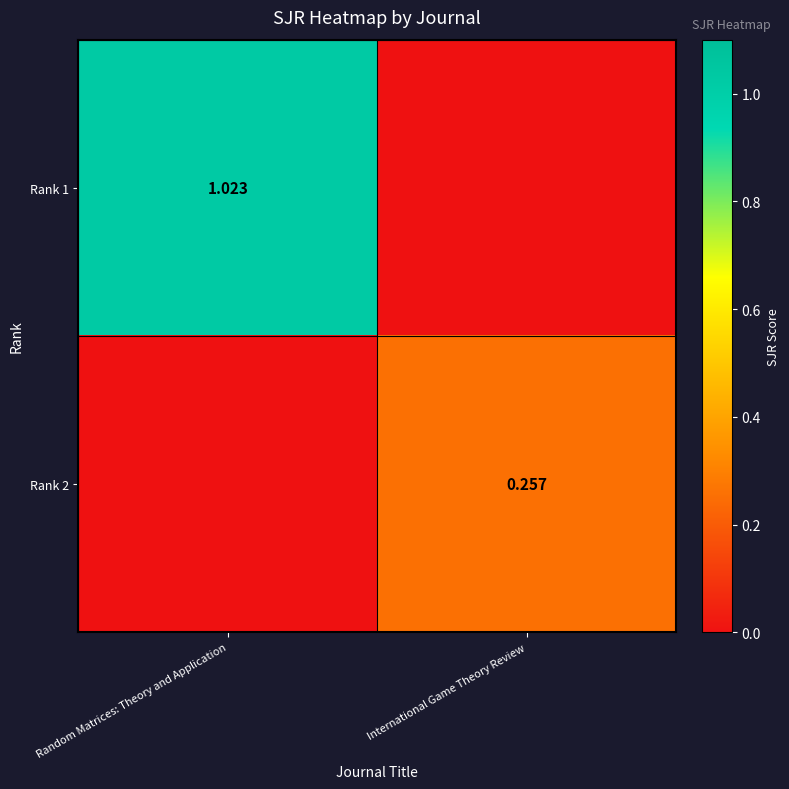

What is the greatest value displayed?

1.0